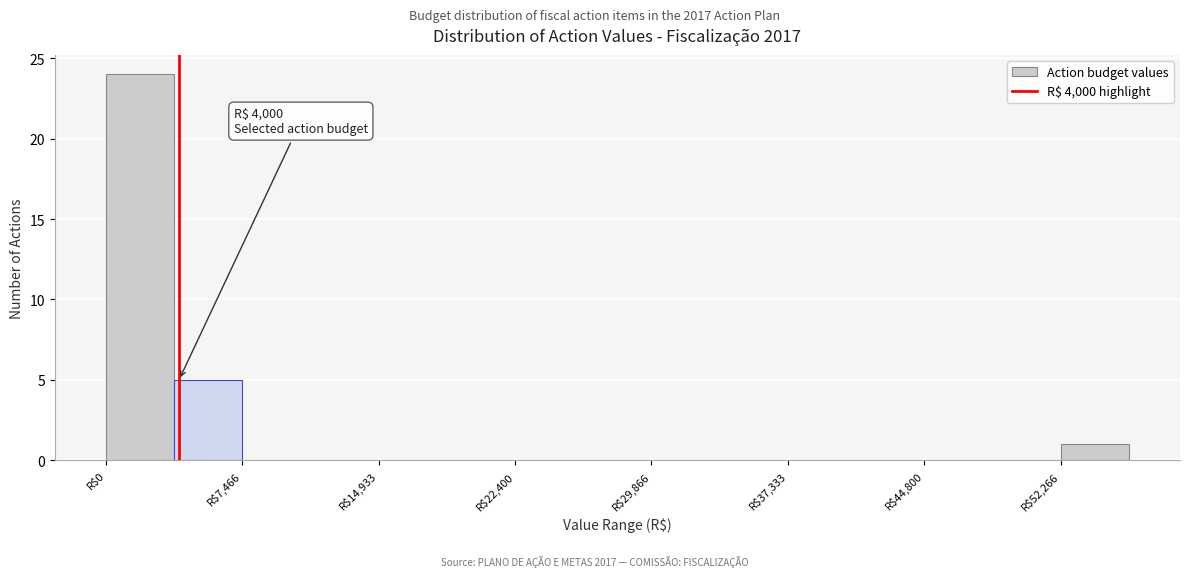

Around what value on the x-axis is the tallest bar? Give the approximate position of its centre, as read against the axis.

2000